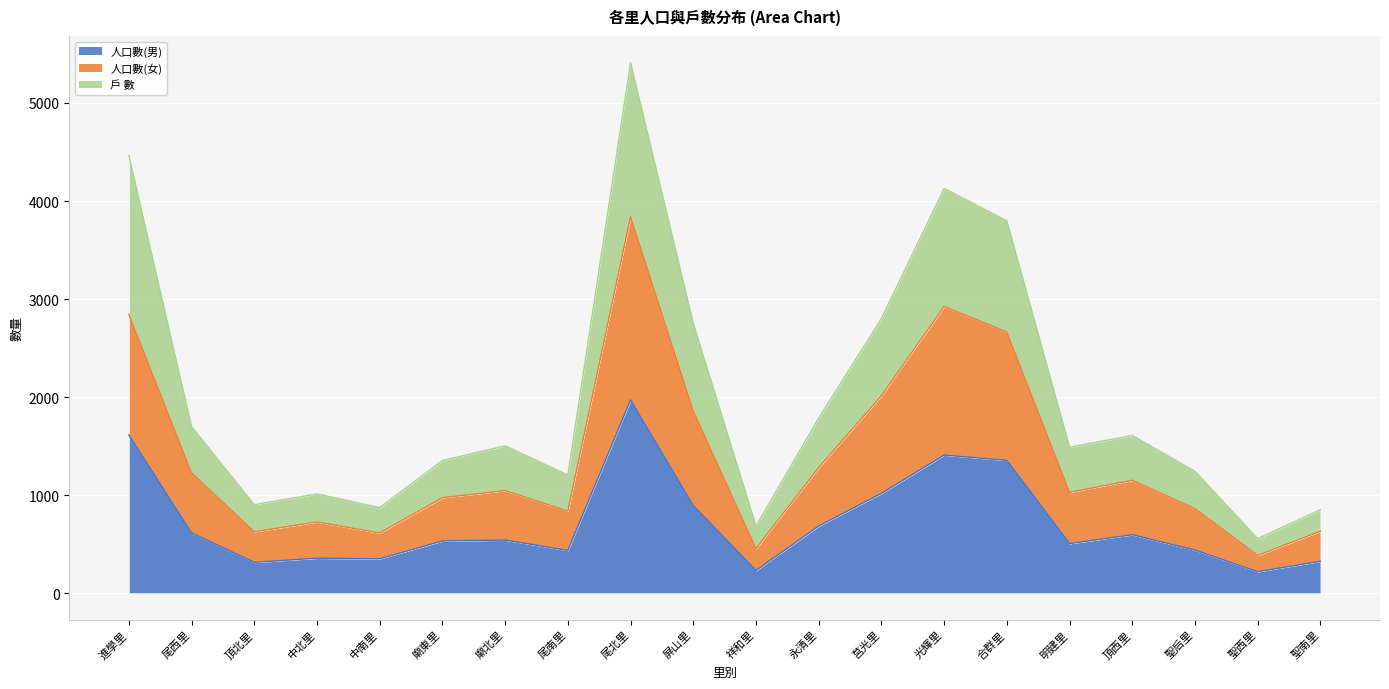

Reading left to right, extract all data points from this chart.

人口數(男): 1615	614	314	356	350	532	541	435	1971	893	231	685	1017	1408	1354	505	595	439	218	325
人口數(女): 2844	1226	626	726	613	973	1045	836	3841	1857	454	1281	2013	2924	2663	1028	1151	861	385	631
戶 數: 4463	1698	902	1012	872	1353	1502	1205	5412	2753	684	1785	2801	4128	3798	1489	1608	1242	555	851